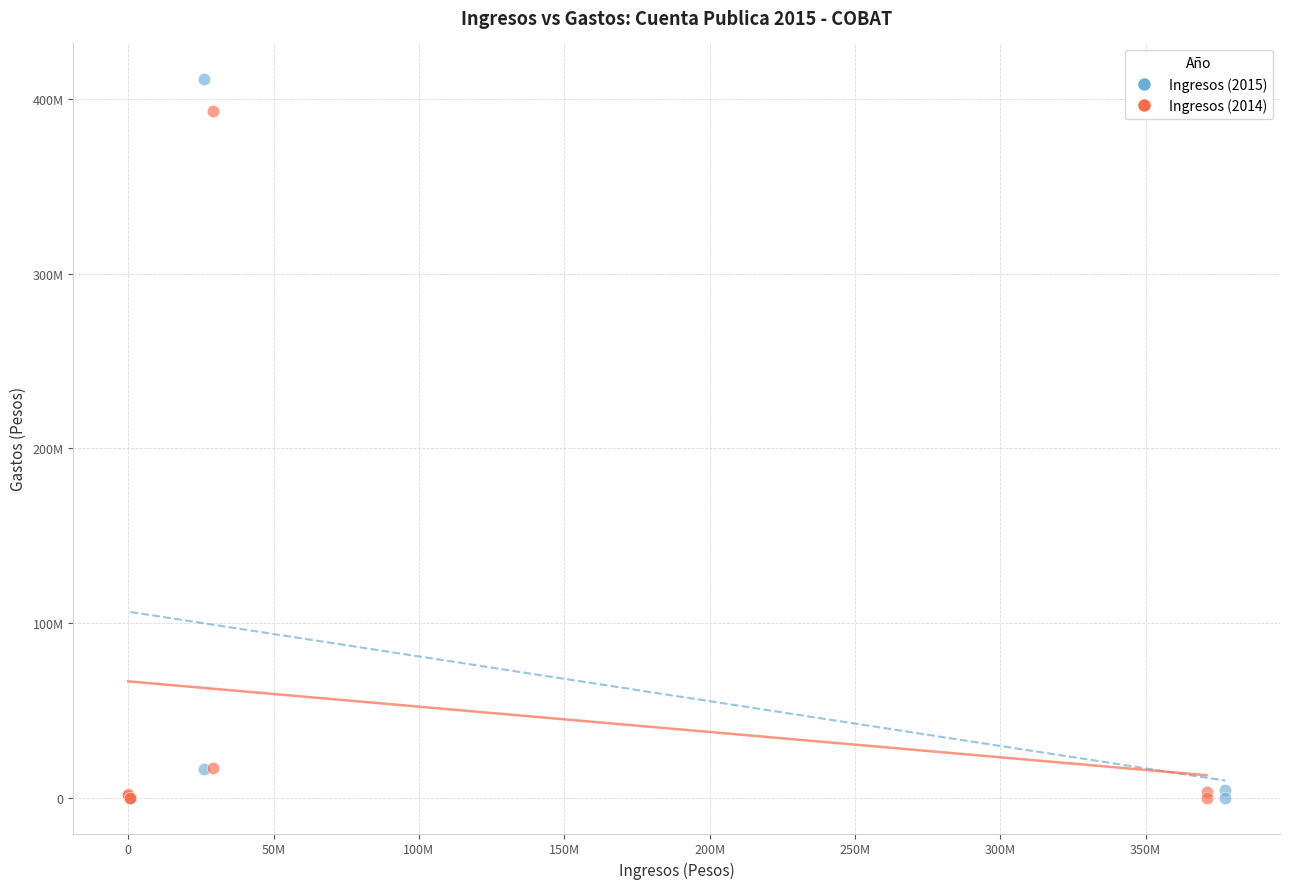

What are all the series names shown in the legend?

Ingresos (2015), Ingresos (2014)